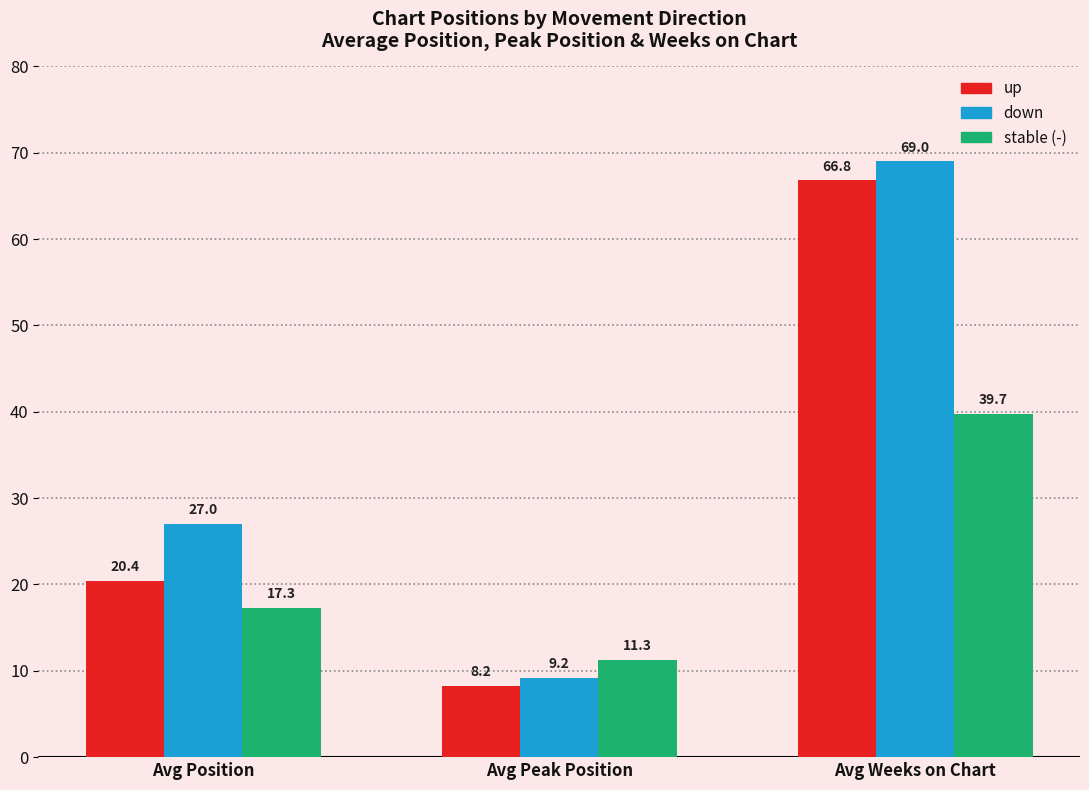

How many distinct data groups are displayed?

3